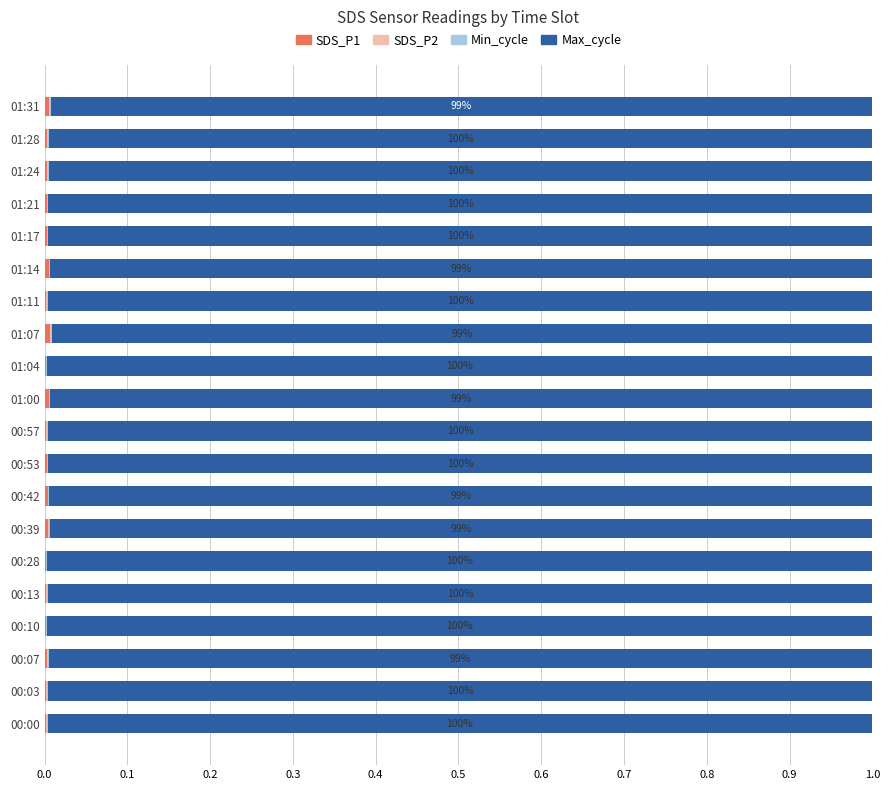

Does the chart contain any negative values?

No